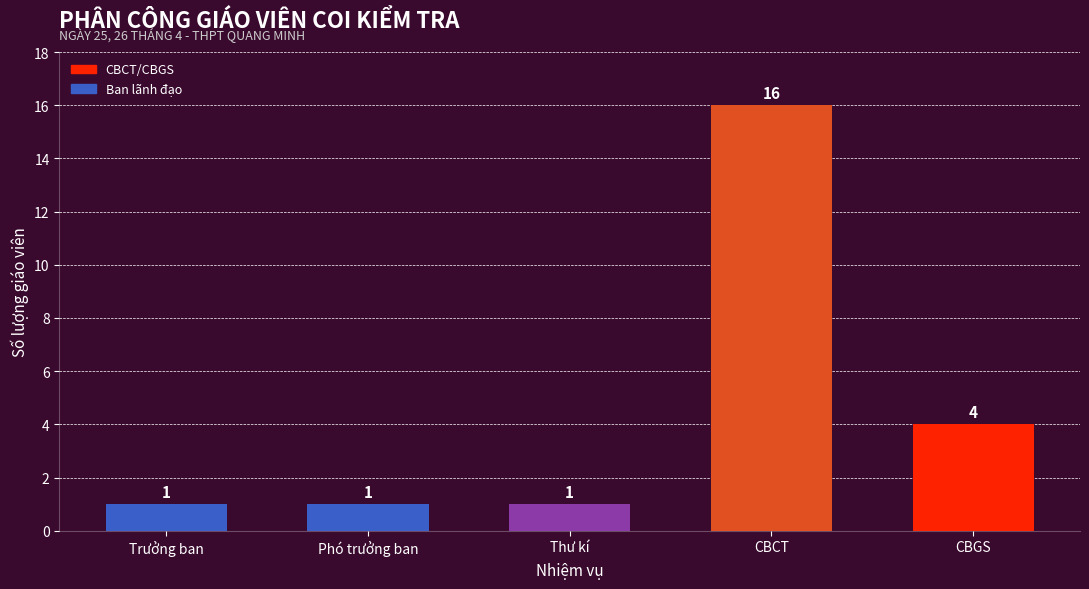

Reading left to right, extract all data points from this chart.

Trưởng ban=1	Phó trưởng ban=1	Thư kí=1	CBCT=16	CBGS=4